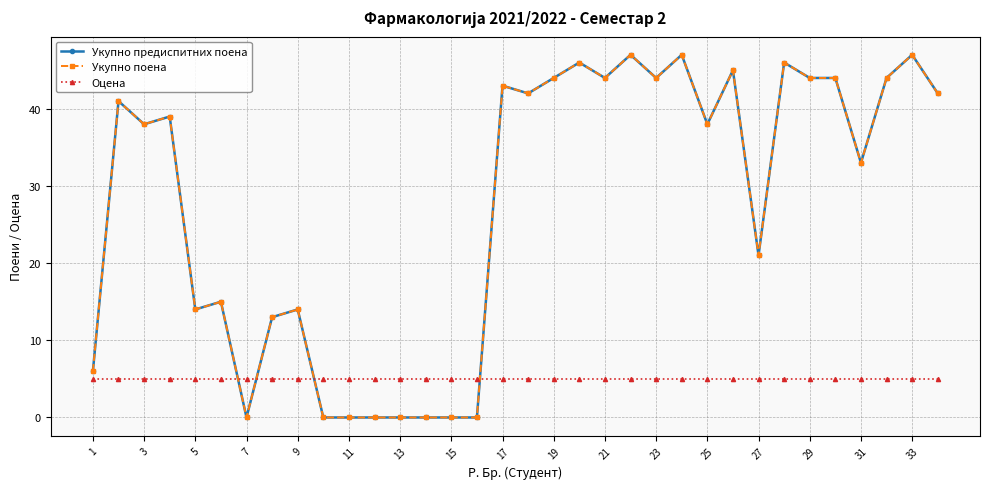

Does the chart have visible grid lines?

Yes